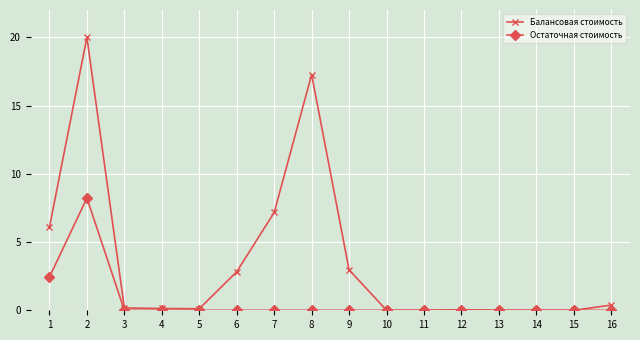

What is the approximate value of Балансовая стоимость at 9?

3.0